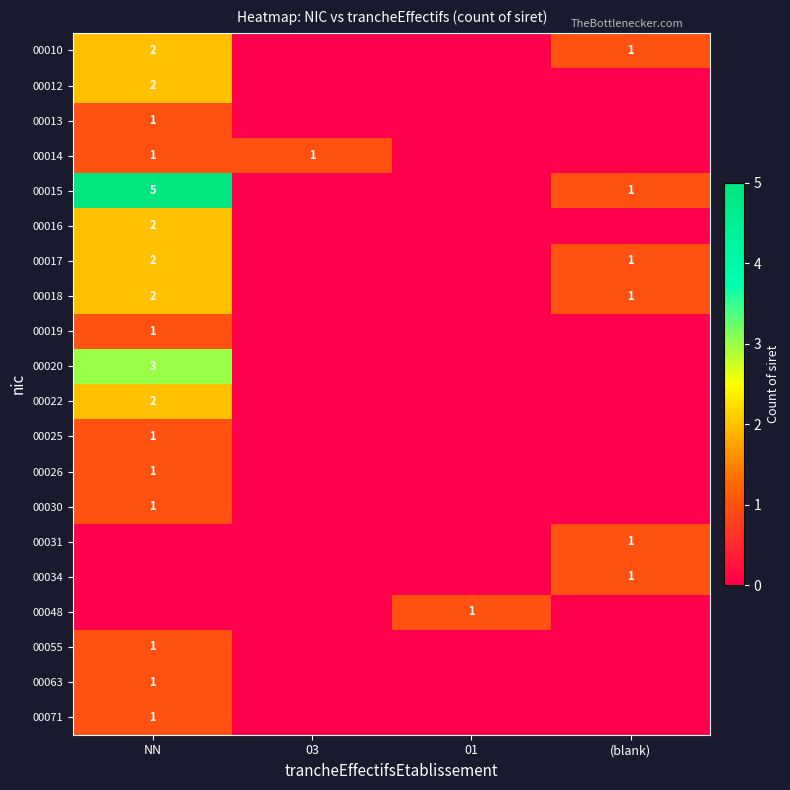

At which category is the sum across all series the highest?

NN